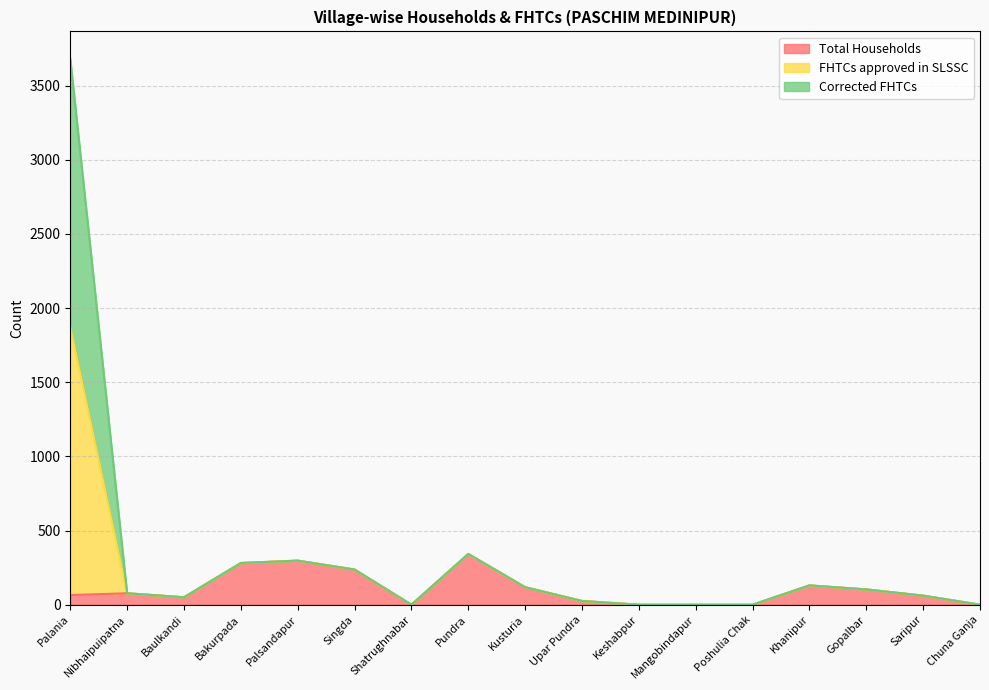

At which label does FHTCs approved in SLSSC reach its minimum?

Shatrughnabar